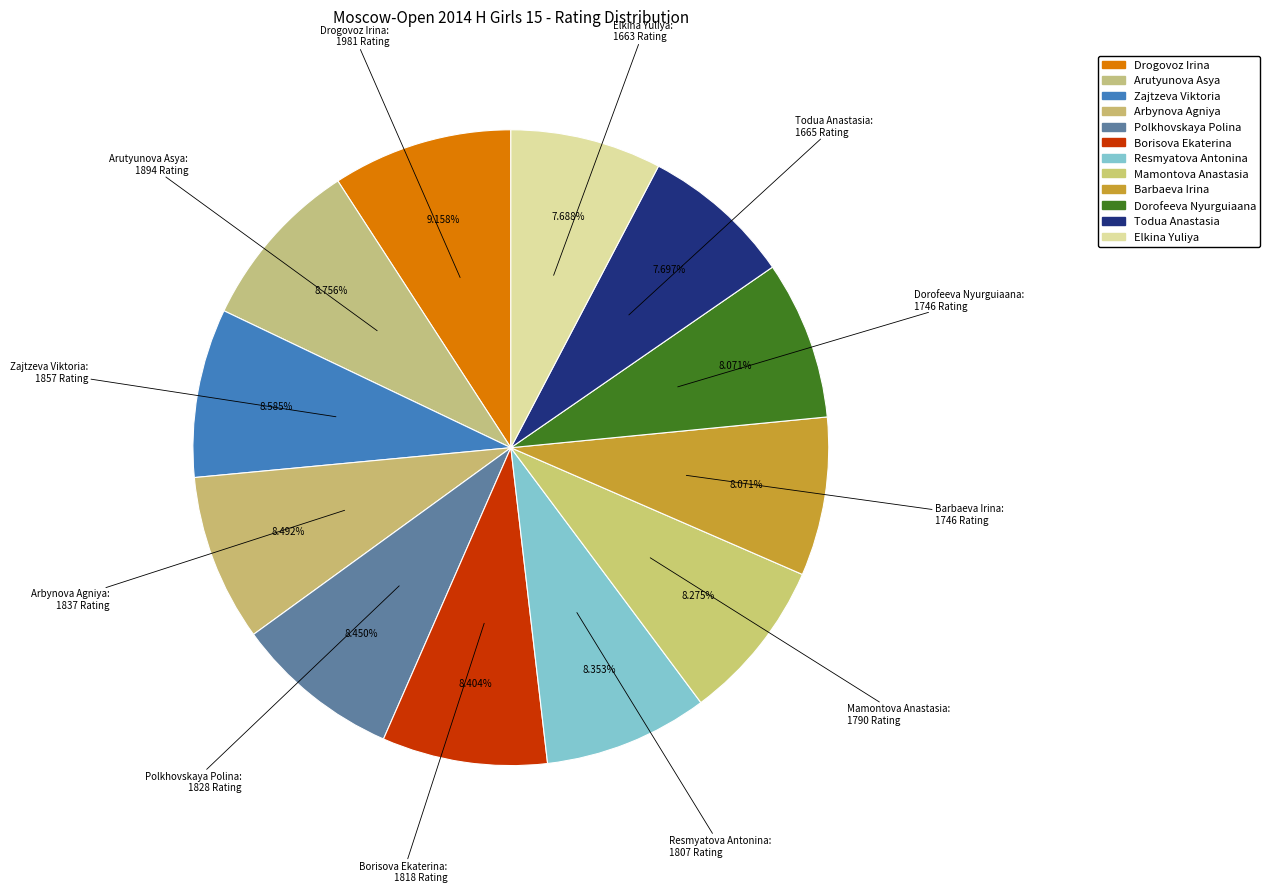

Count the number of slices in the pie.

12